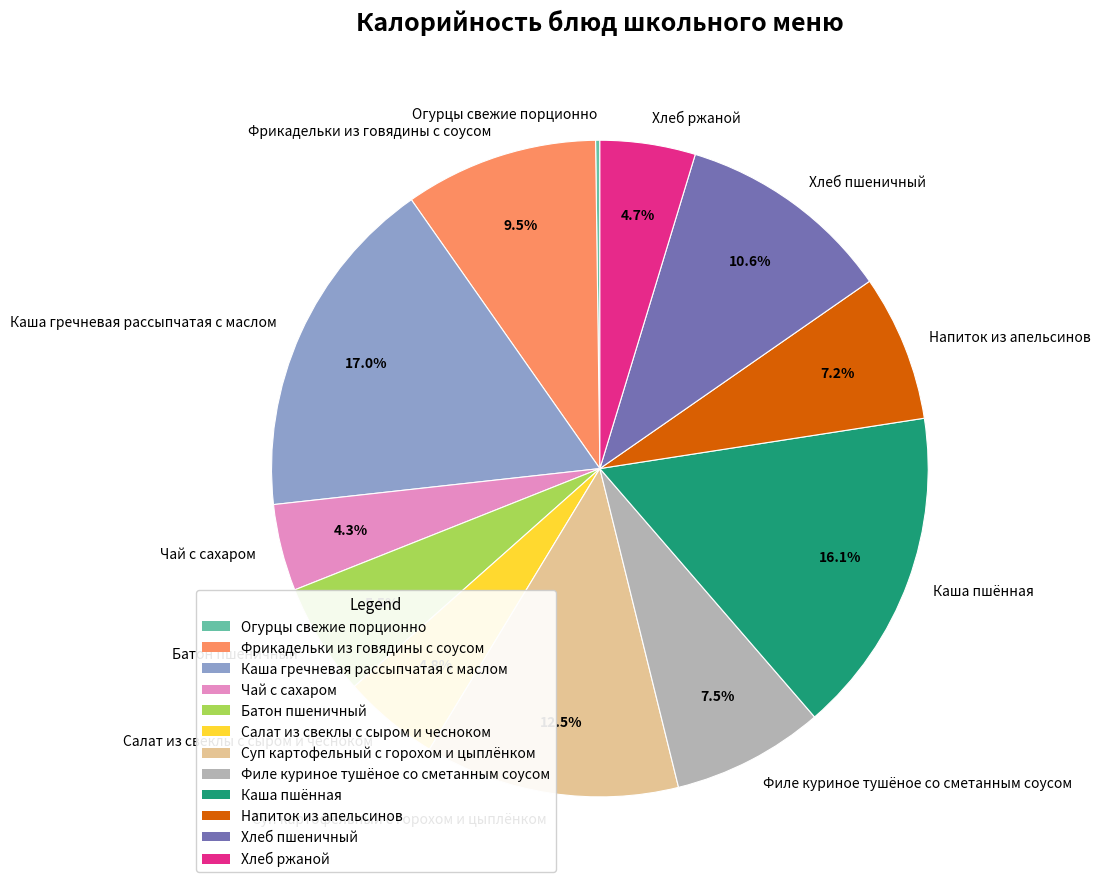

Do Каша пшённая and Хлеб пшеничный together represent more than half of the pie?

No